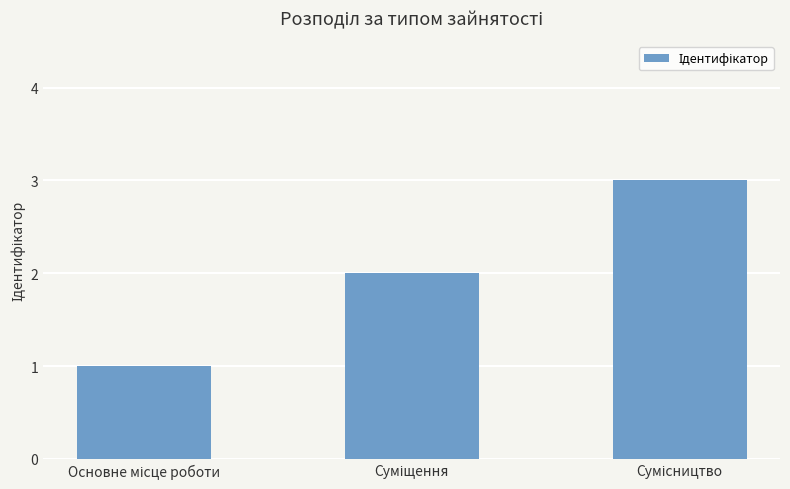

What is the sum of all values?

6